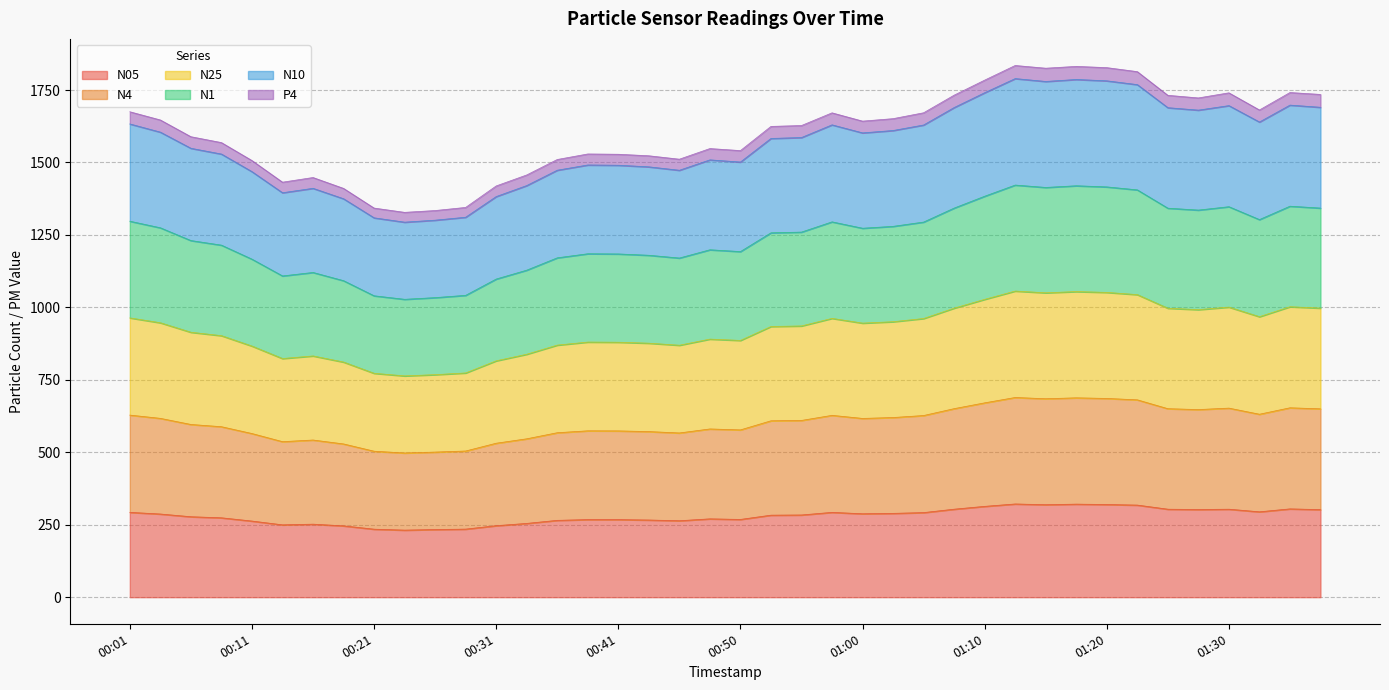

What is the minimum value for N05?

231.5